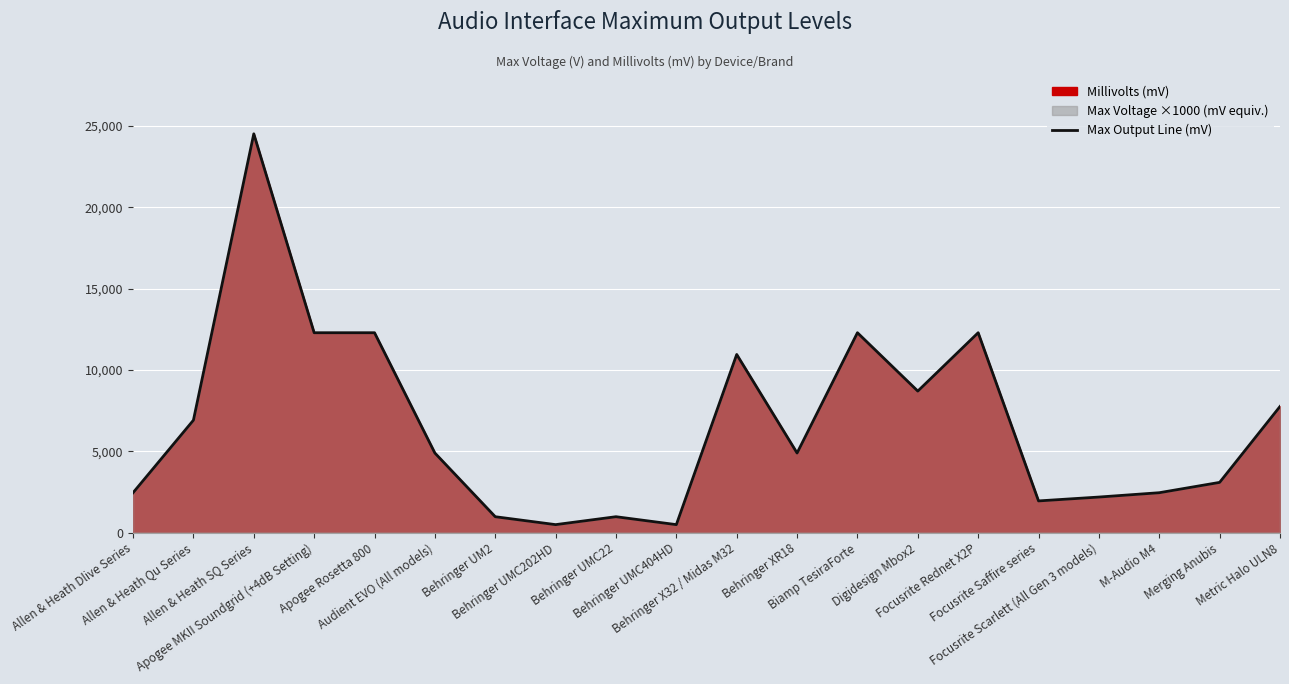

How many values exceed 4889?

11